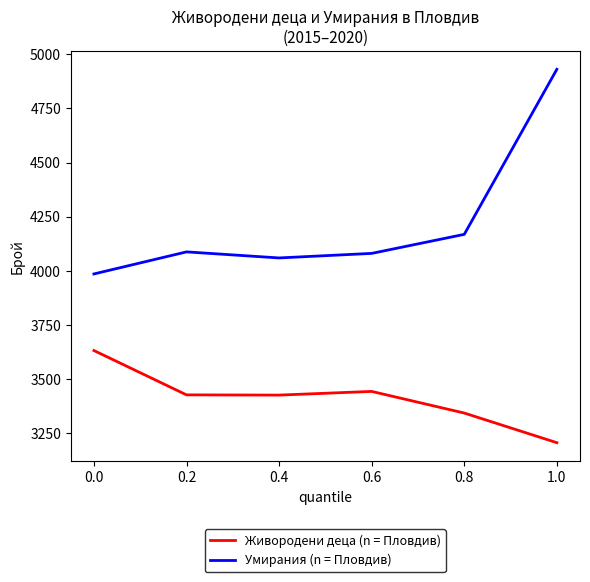

At which category is the sum across all series the highest?

1.0